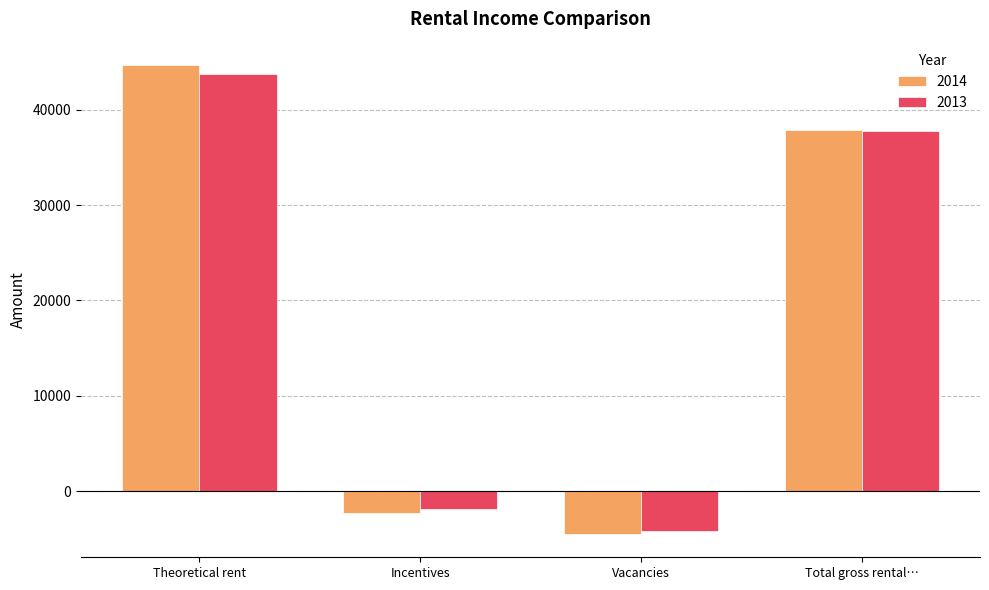

Where does the 2013 series first go above 37784?

Theoretical rent